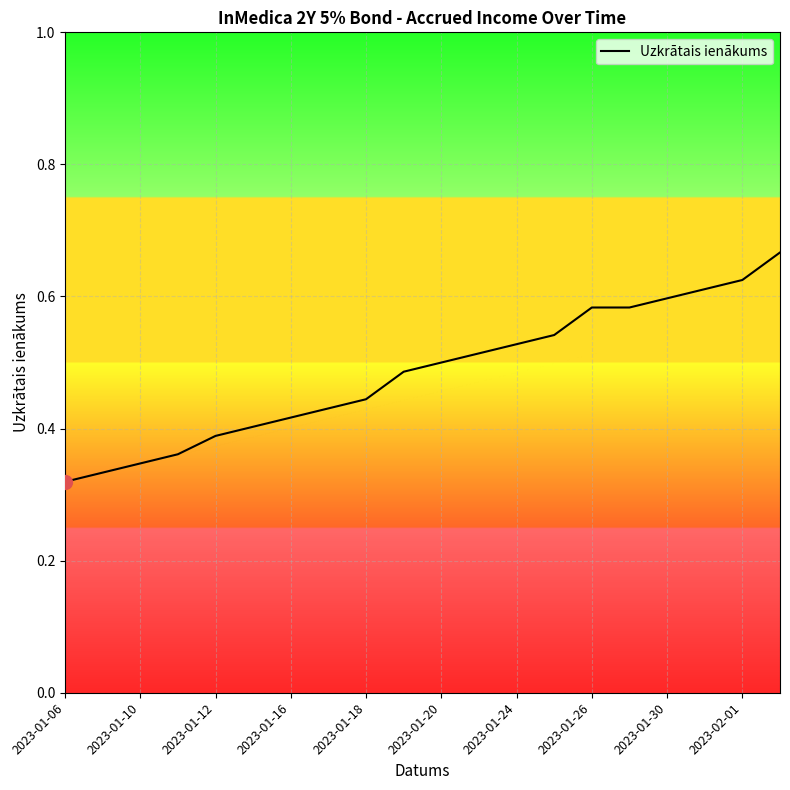

Does the chart have visible grid lines?

Yes